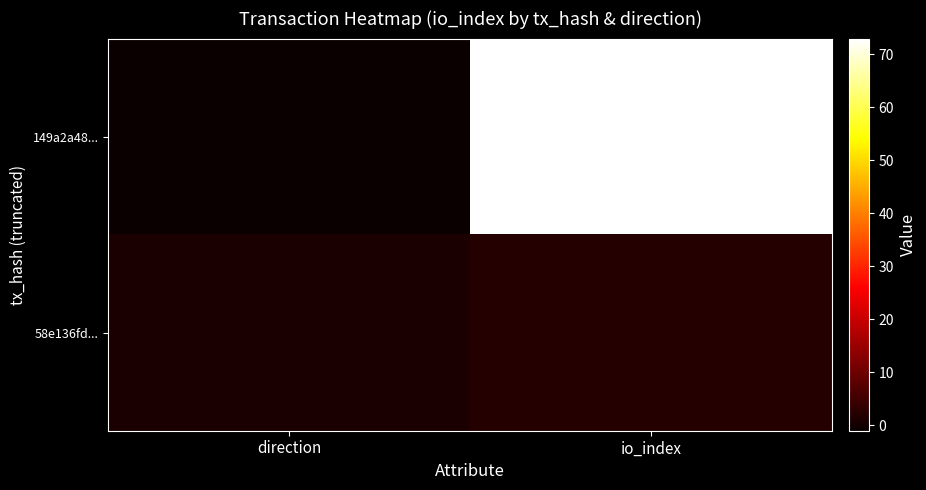

What is the difference between the highest and lowest values at direction?

2